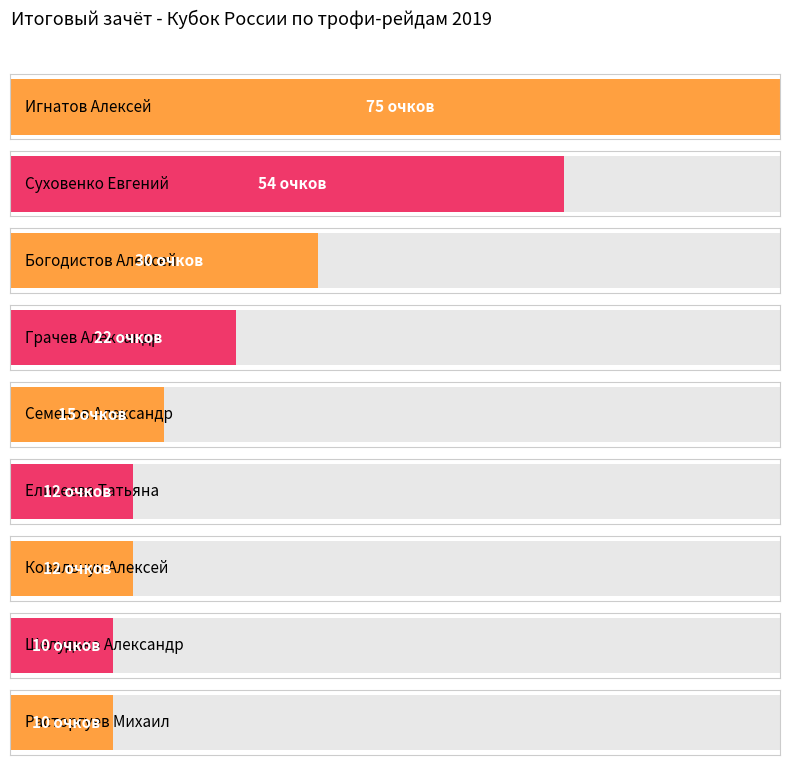

What is the difference between the maximum and minimum values?

65